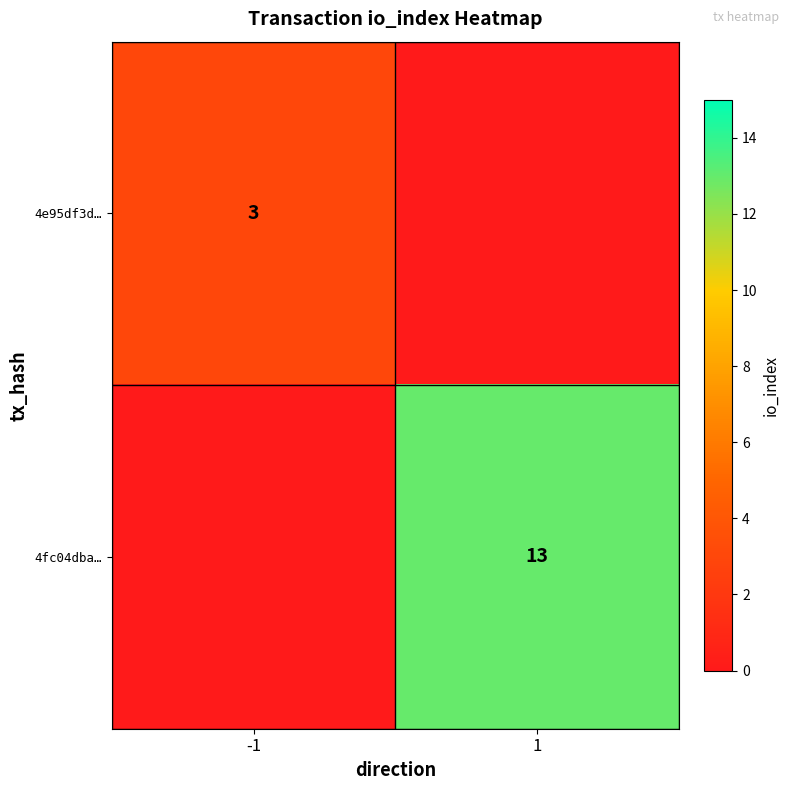

True or false: 4e95df3d… has a value of 3 at -1.

True